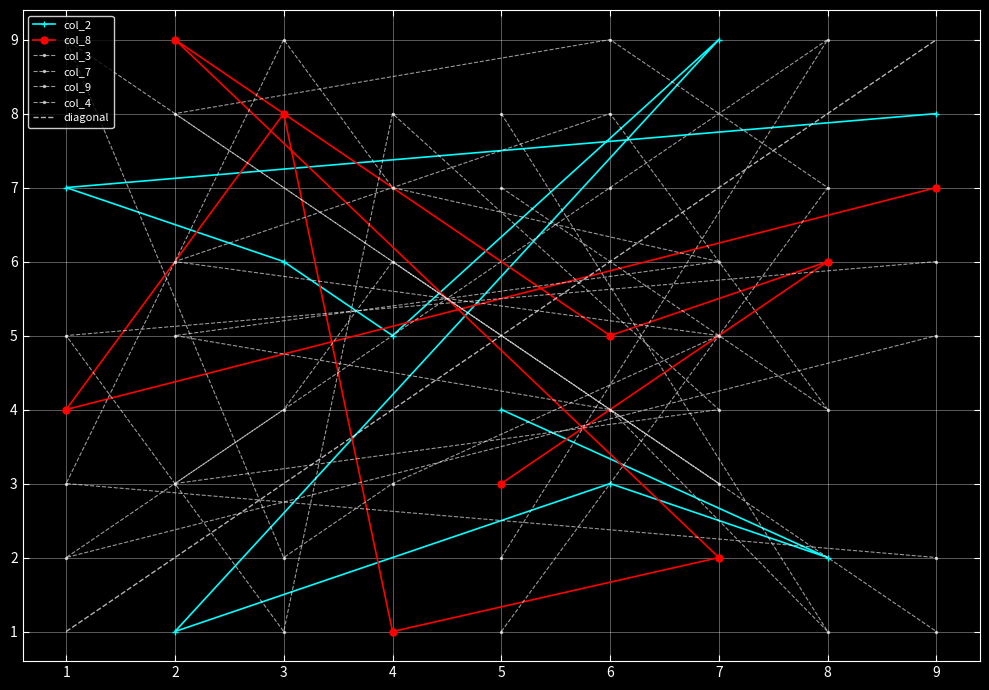

At how many categories does at least one series exceed 5?

9